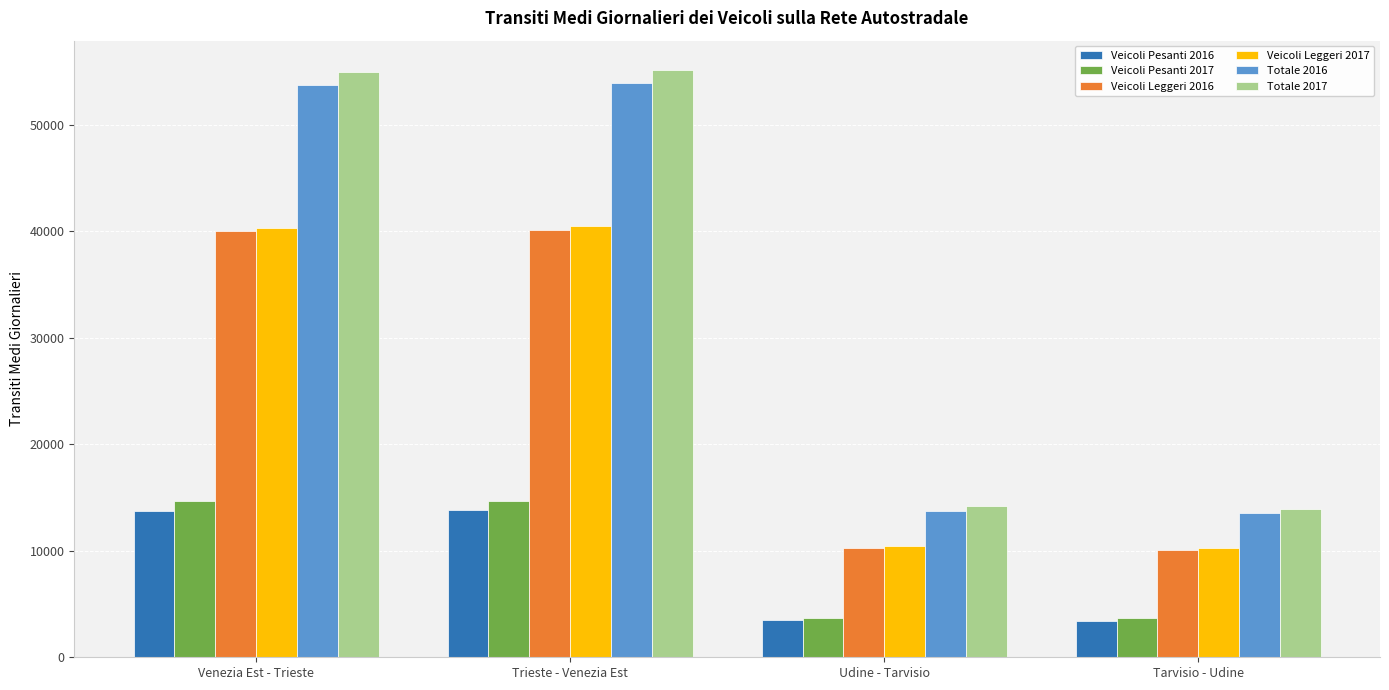

What is the approximate value of Veicoli Pesanti 2017 at Venezia Est - Trieste, to the nearest 10?

14690